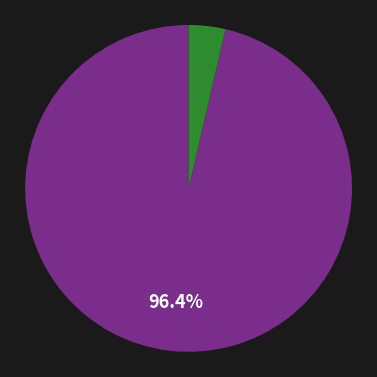

Is there a majority slice in this chart?

Yes